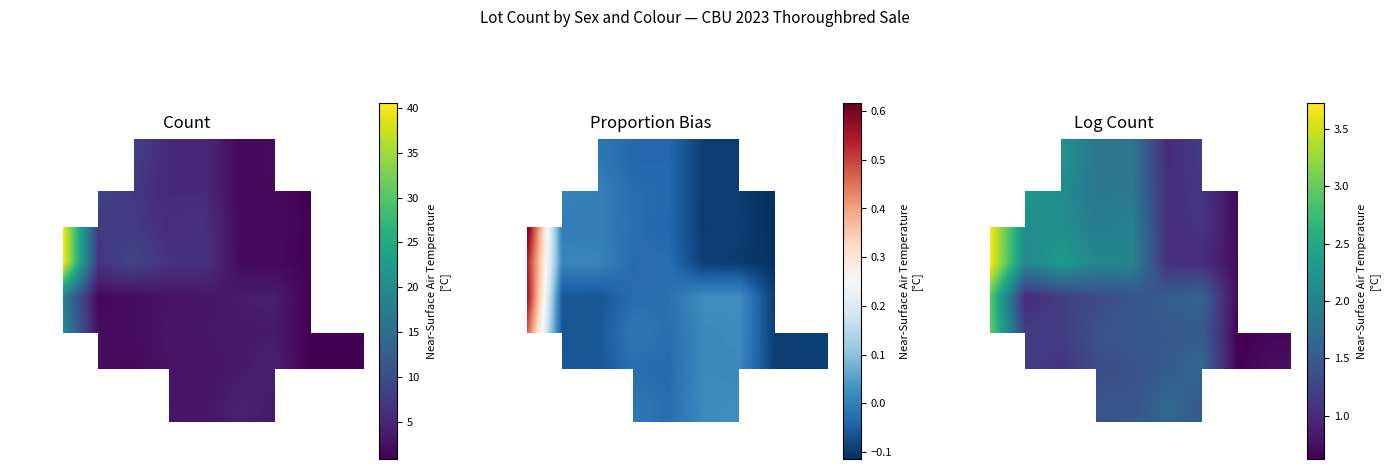

How many positive values does the 0 series have?

5